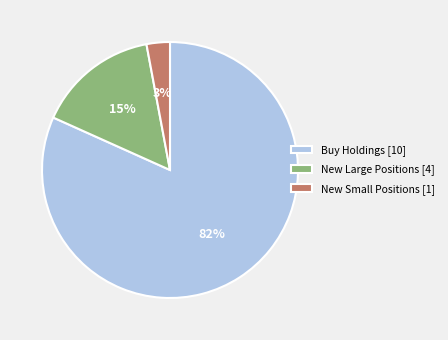

The New Large Positions [4] slice represents 26% of the pie. True or false?

False